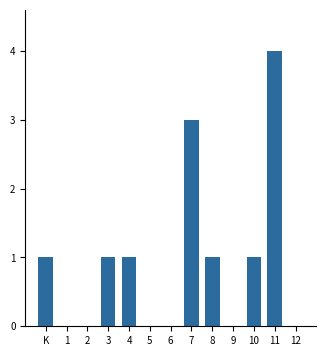

Reading left to right, extract all data points from this chart.

K=1	1=0	2=0	3=1	4=1	5=0	6=0	7=3	8=1	9=0	10=1	11=4	12=0